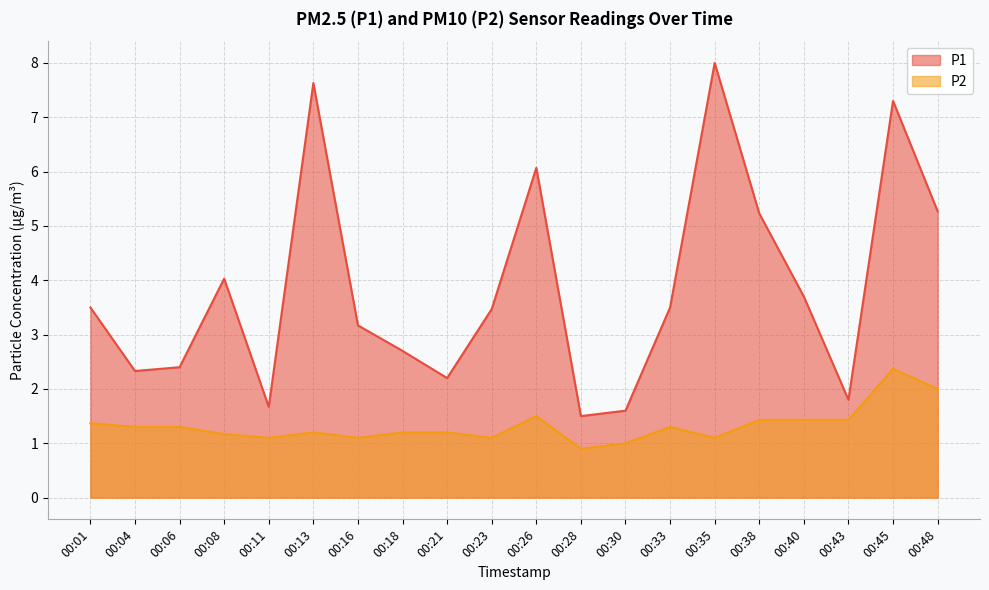

True or false: P1 and P2 cross at least once.

False